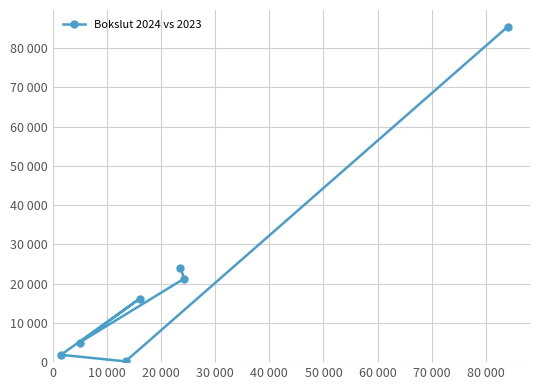

How many values are below 16210?

3